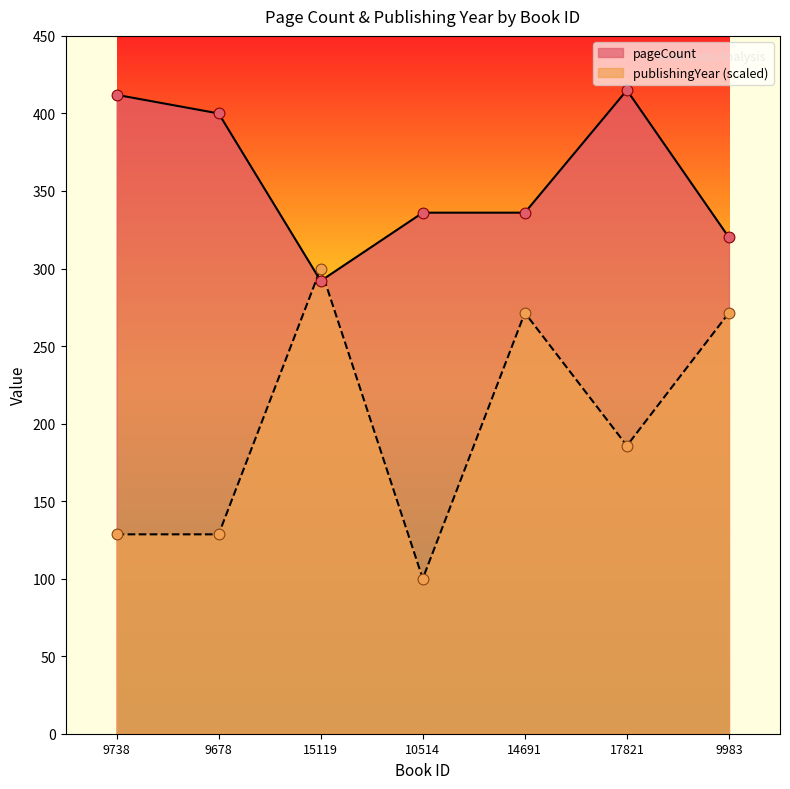

Is the value of pageCount at 10514 greater than the value of publishingYear at 9983?

Yes